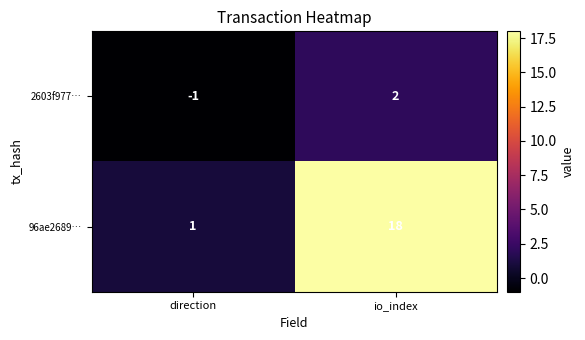

Which series has the widest spread of values?

96ae2689…